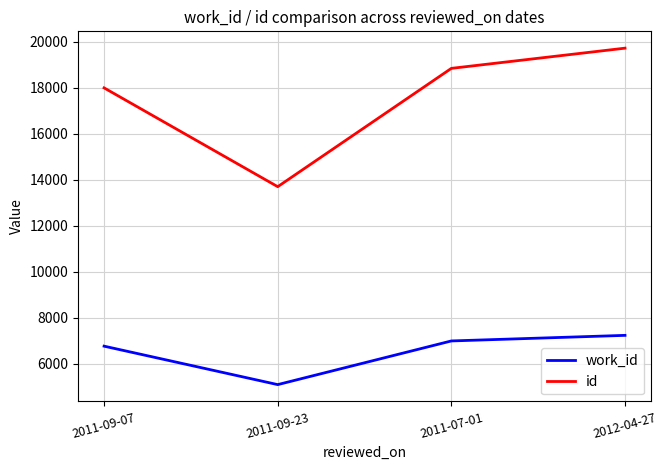

Where is the first local minimum for work_id?

2011-09-23